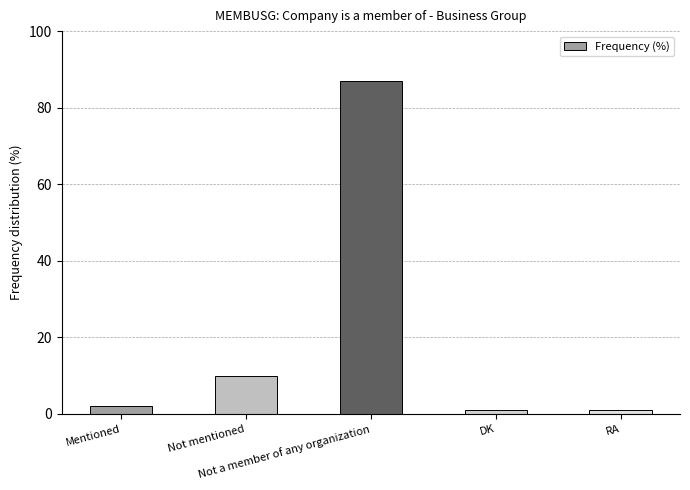

Where is the data nearest to the value 44?

Not mentioned